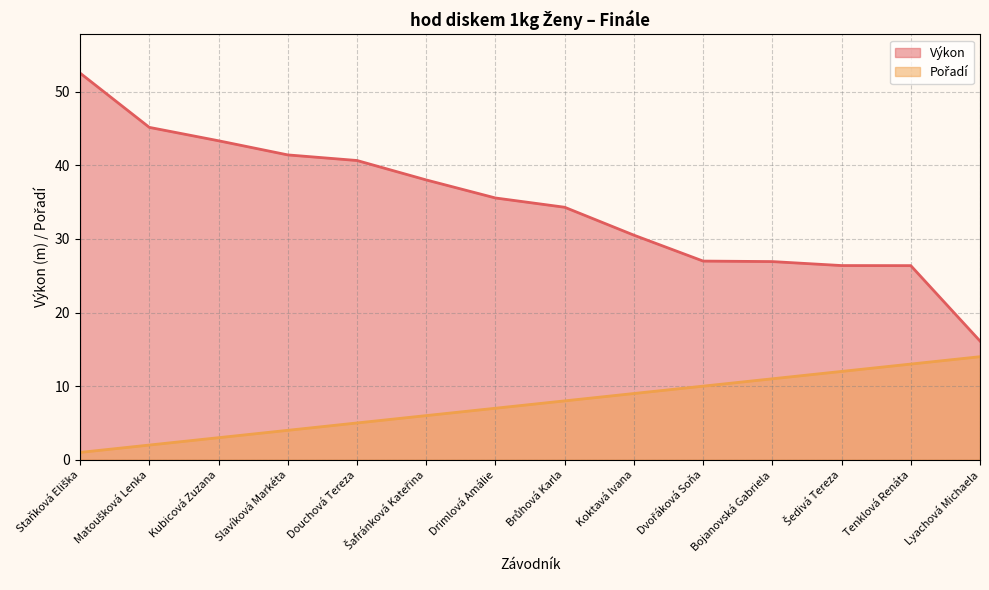

How many values in the Výkon series are below 35?

7